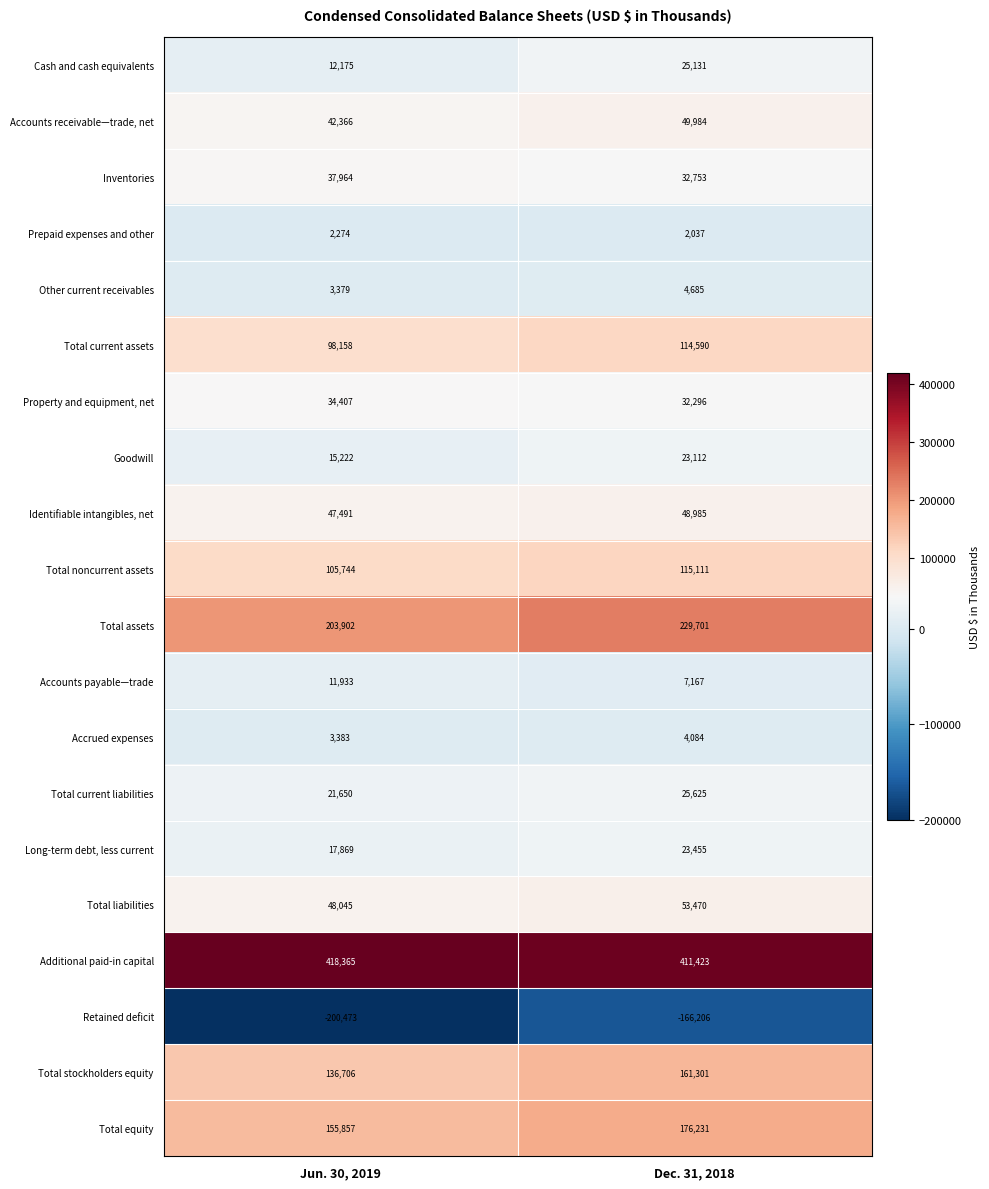

What is the sum of all Total current assets values?

212748